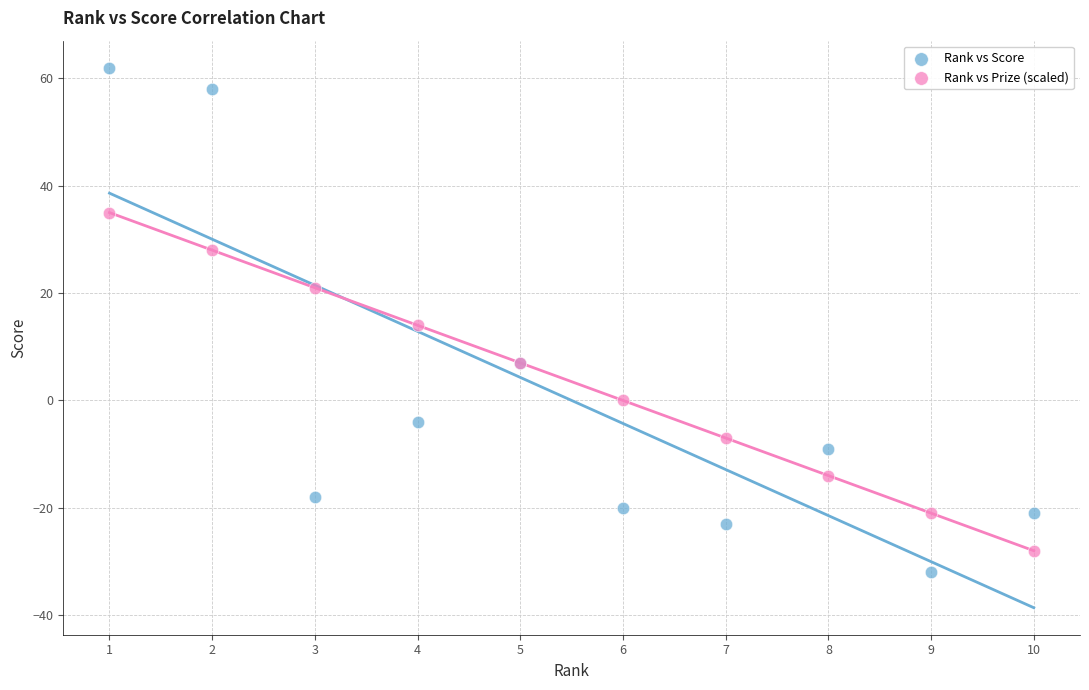

Which series contains the highest Y value?

Rank vs Score